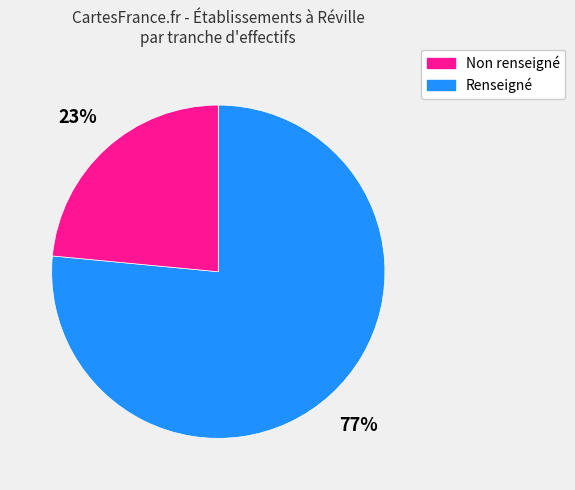

To the nearest percent, what is the average slice percentage?

50%